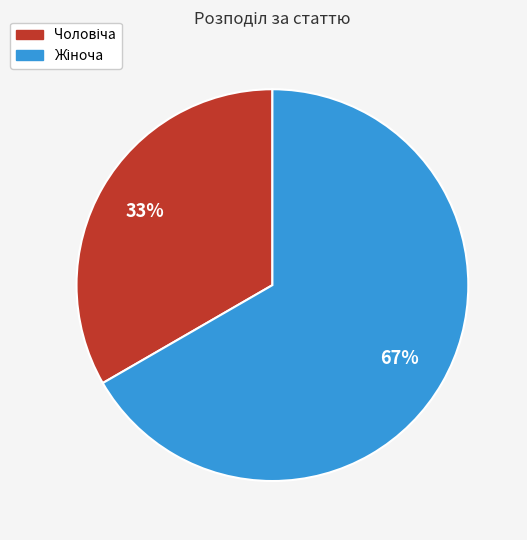

Does any single category account for the majority?

Yes